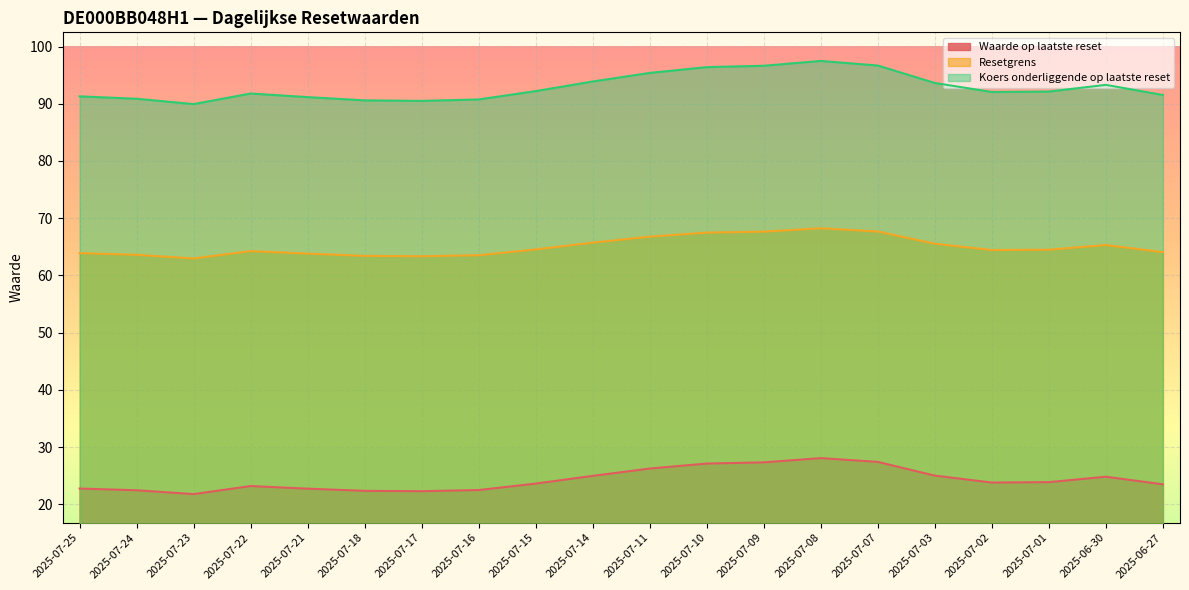

True or false: Koers onderliggende op laatste reset has a value of 140.9 at 2025-07-25.

False